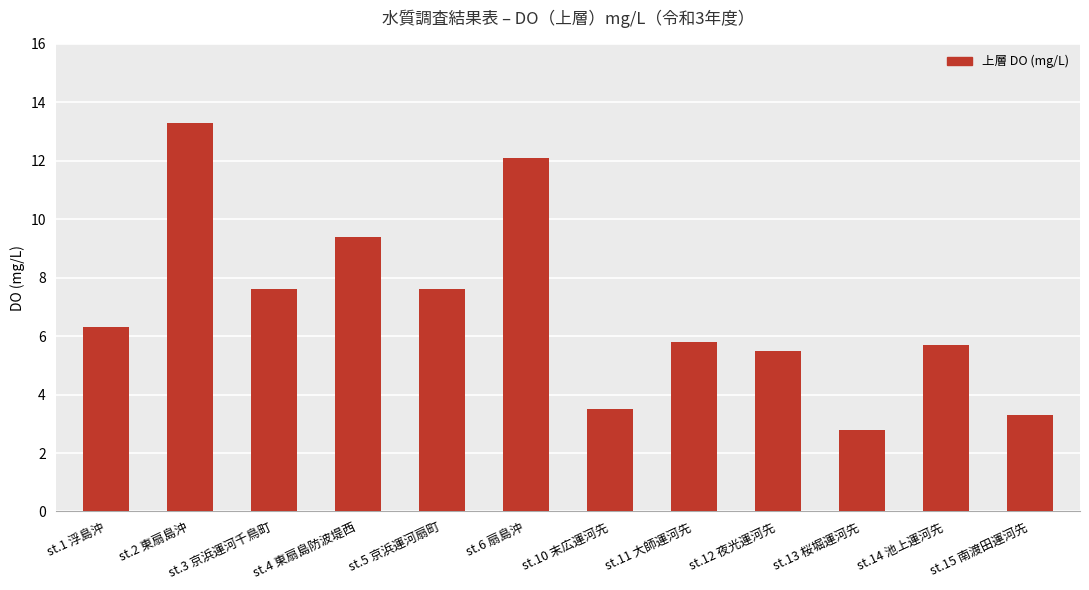

How many categories are shown in the chart?

12